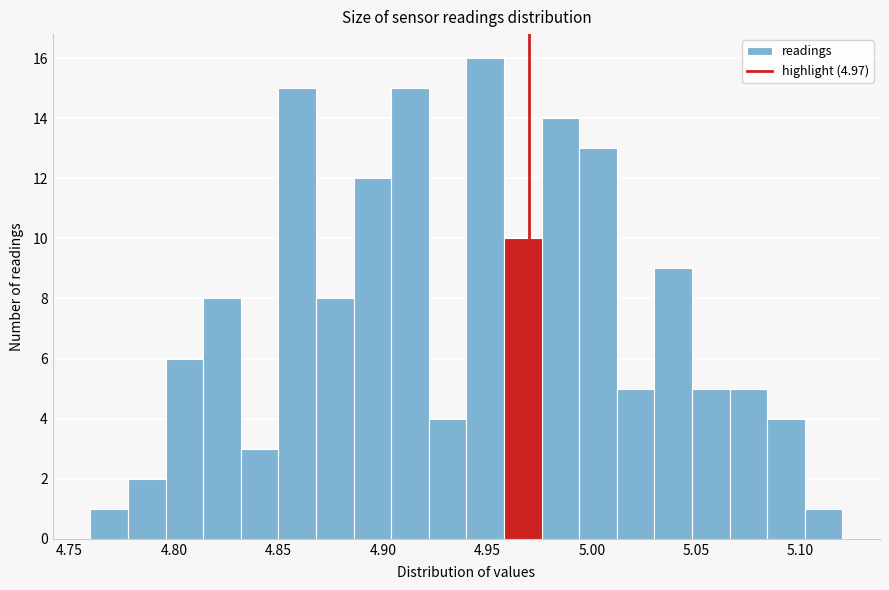

Around what value on the x-axis is the tallest bar? Give the approximate position of its centre, as read against the axis.

4.950